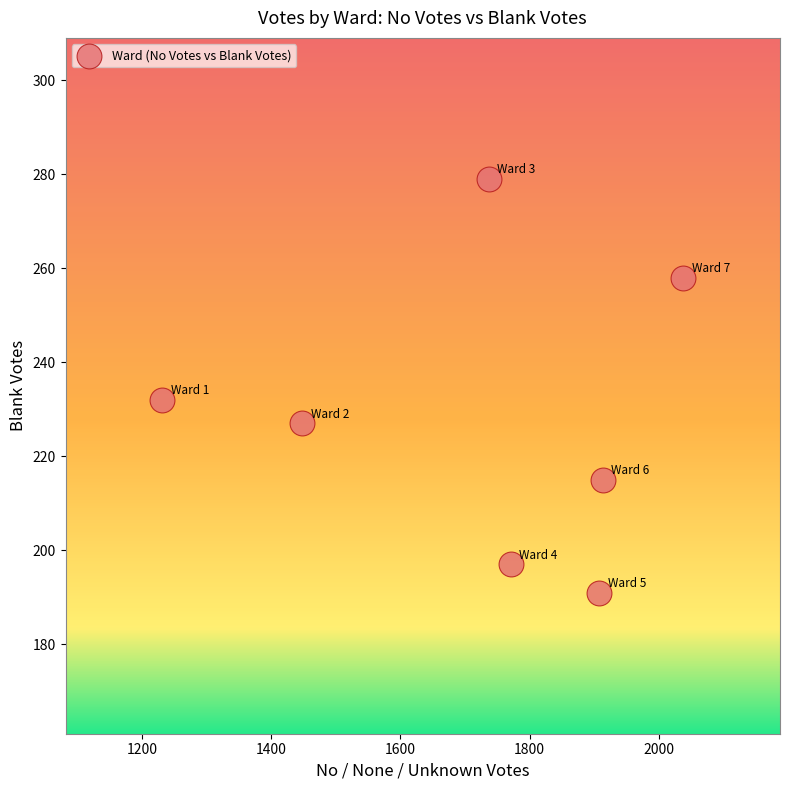

What Y value in the scatter plot is closest to 235?

232